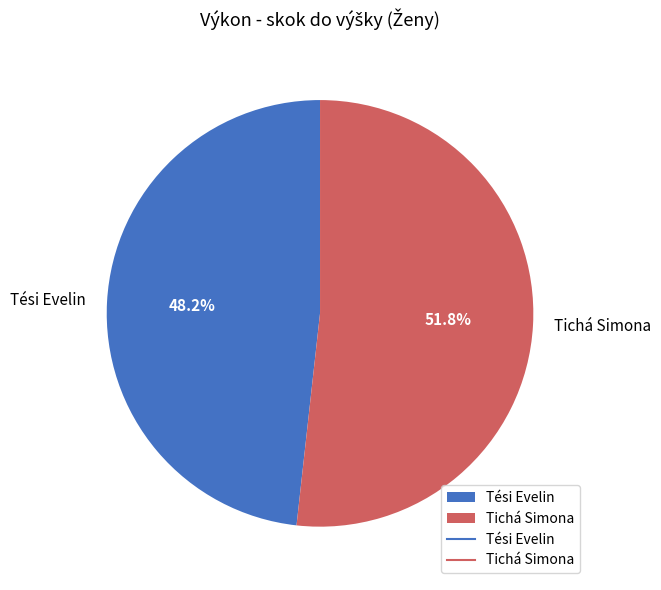

What is the total percentage of Tési Evelin and Tichá Simona?

100.0%